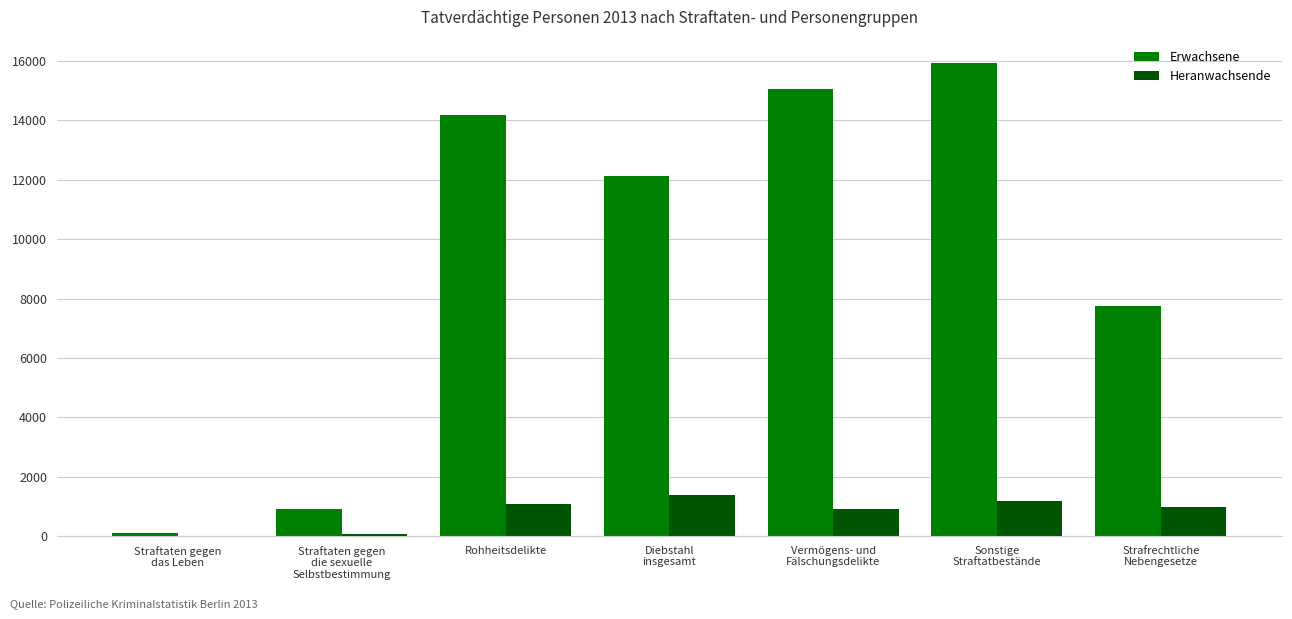

What is the maximum value for Erwachsene?

15923